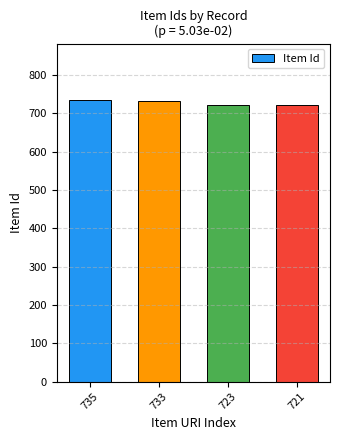

True or false: the data shows 723 at 723.

True